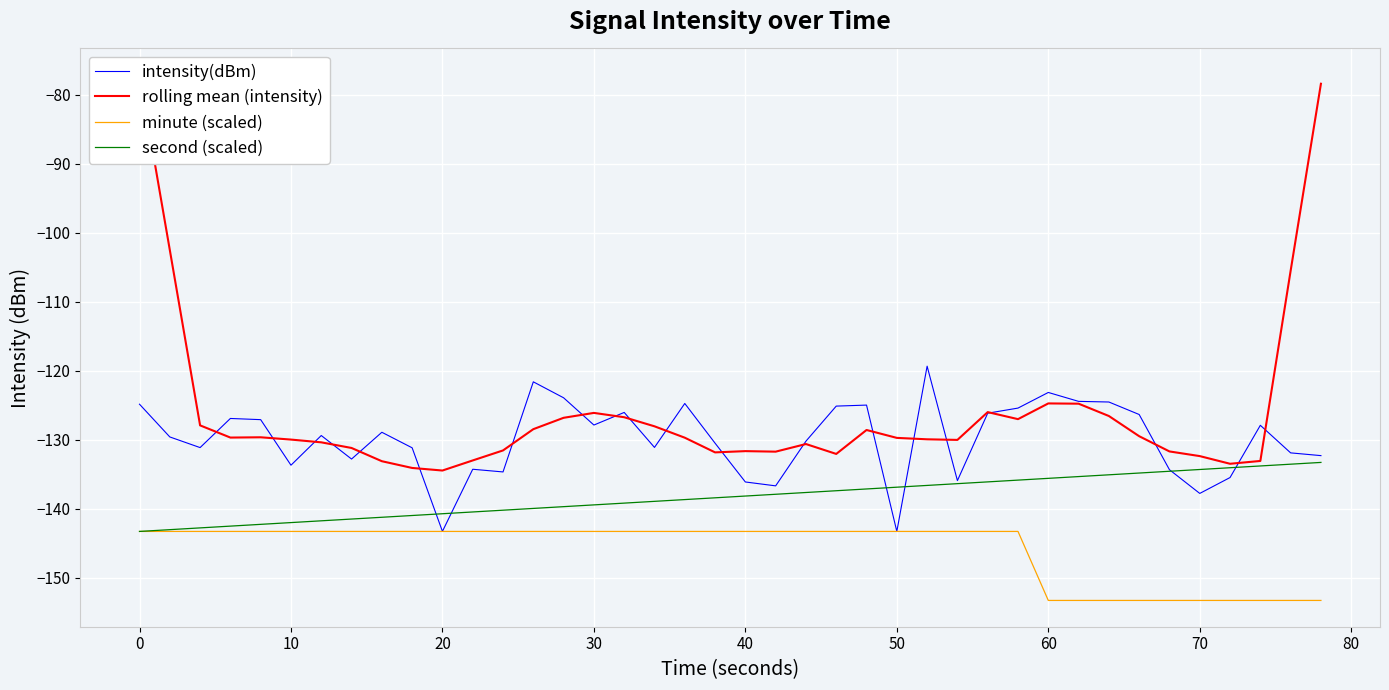

In intensity(dBm), how many points are higher than both neighbors (excluding endpoints)?

11